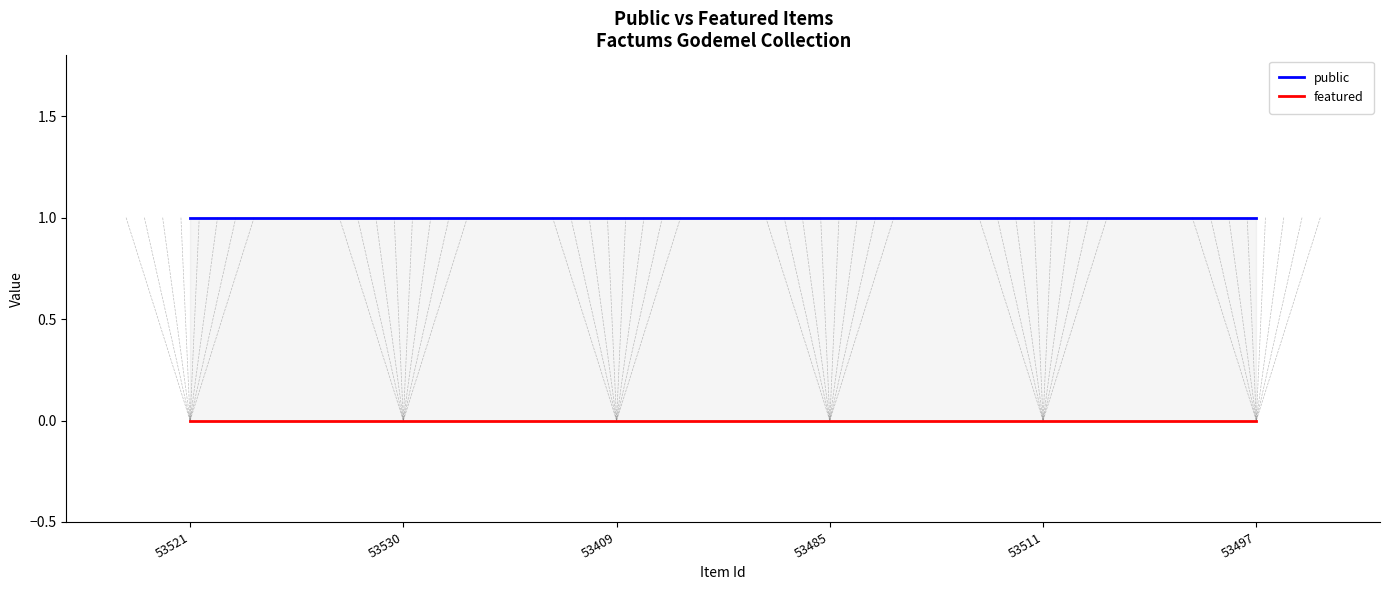

True or false: public and featured cross at least once.

False